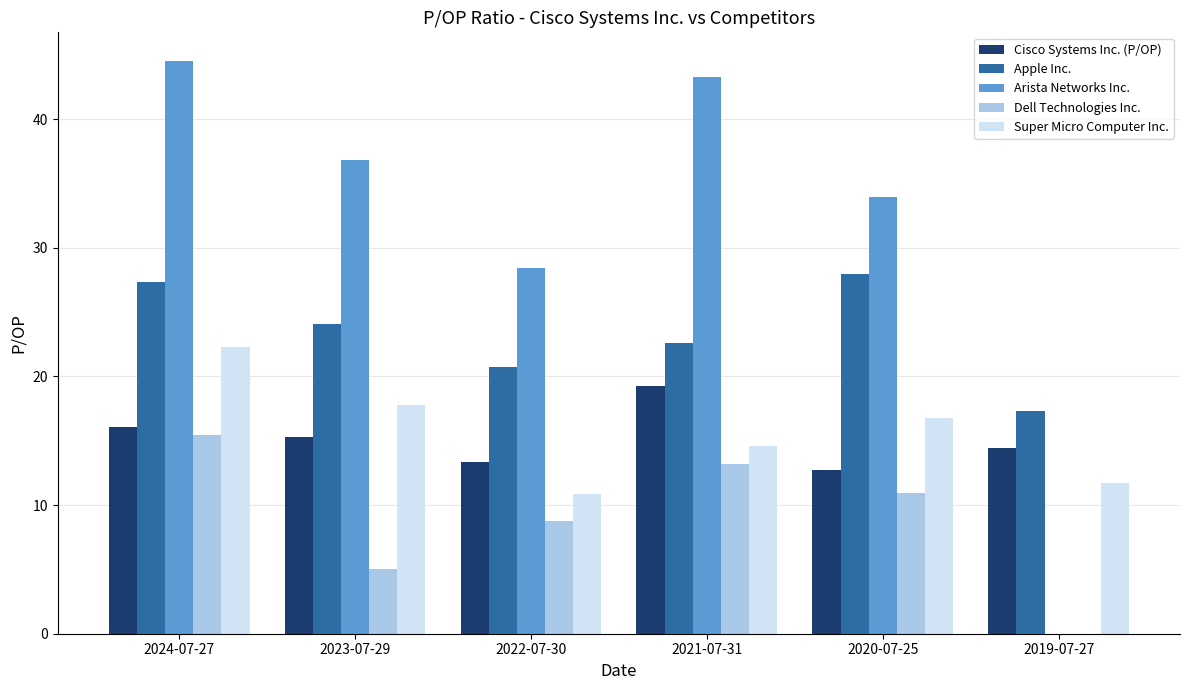

What is the sum of the Cisco Systems Inc. (P/OP) values at 2022-07-30 and 2021-07-31?

32.6